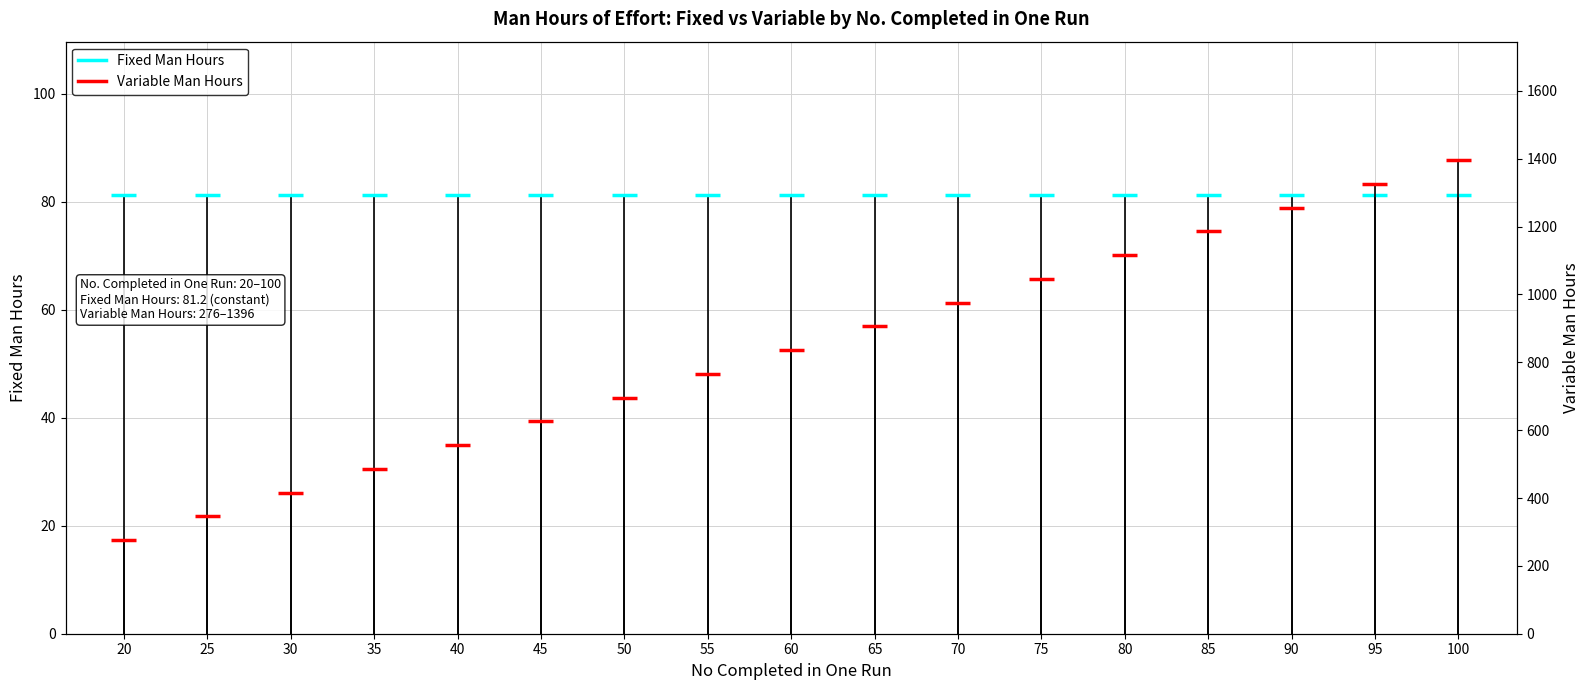

Does the chart have visible grid lines?

Yes